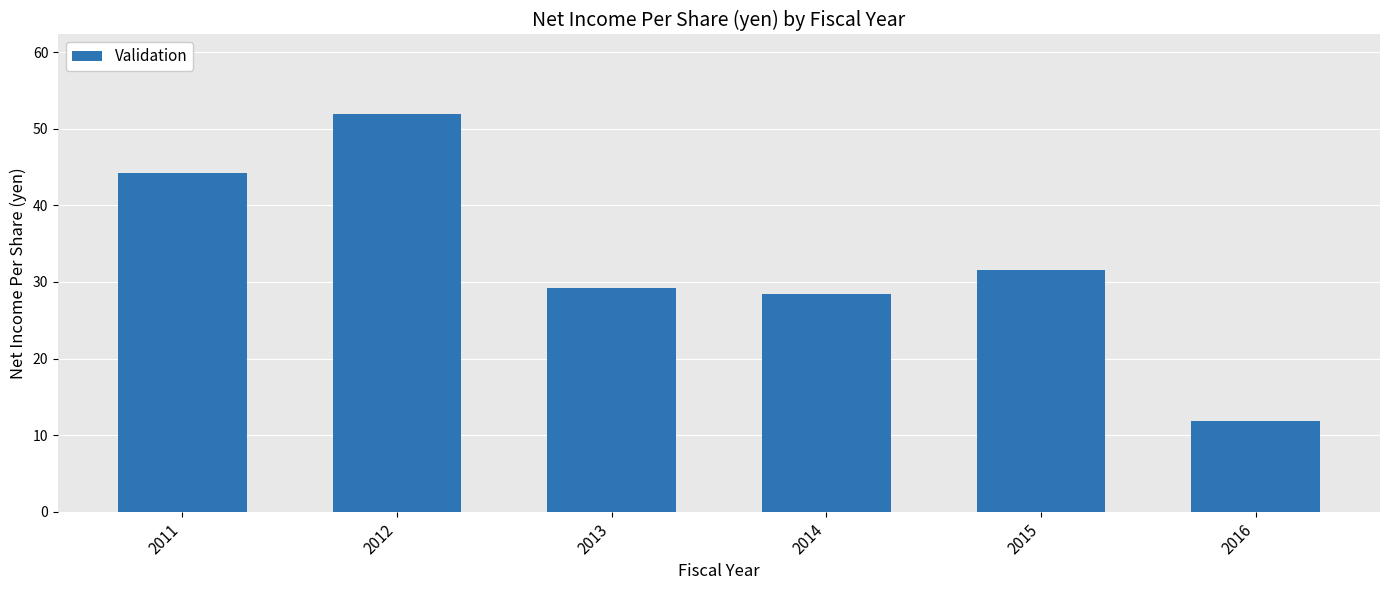

Between 2012 and 2015, which is larger?

2012